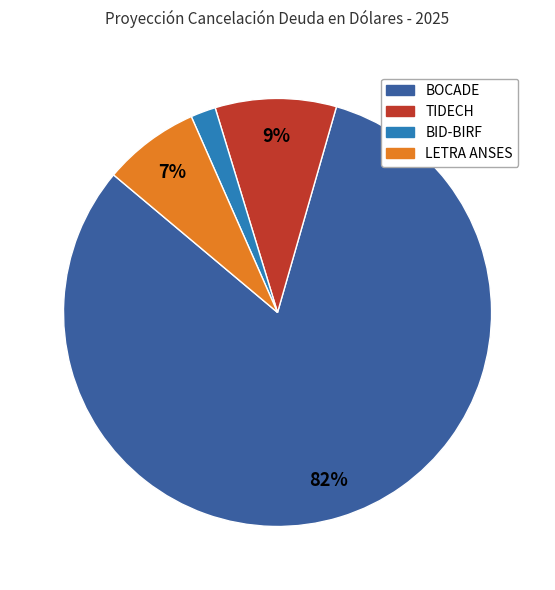

Approximately how many times larger is the value at LETRA ANSES compared to TIDECH?

0.8